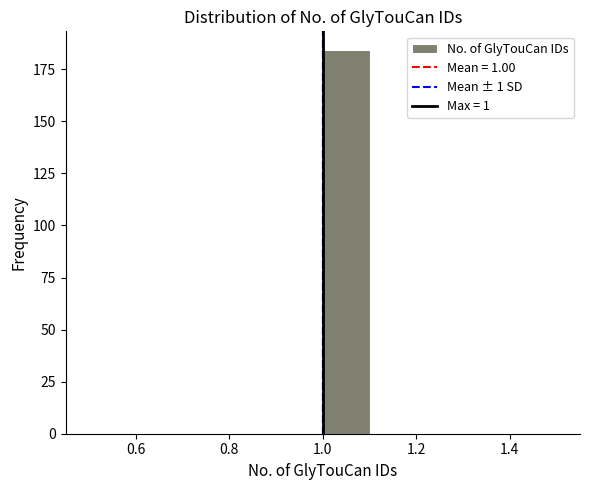

What is the height of the bar covering 1.0 to 1.1 on the x-axis? The values are not printed on the chart, so give them approximately, as read against the axis.

185